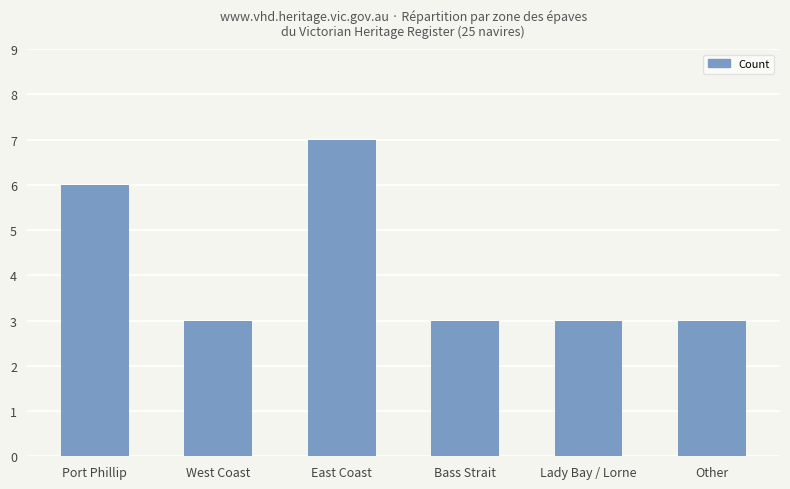

What is the ratio of the value at Lady Bay / Lorne to the value at Port Phillip?

0.5